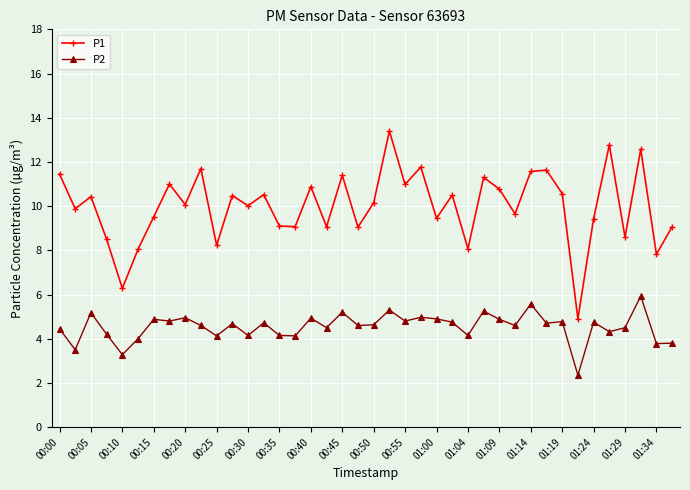

True or false: P2 has more than 1 interior local peaks.

True